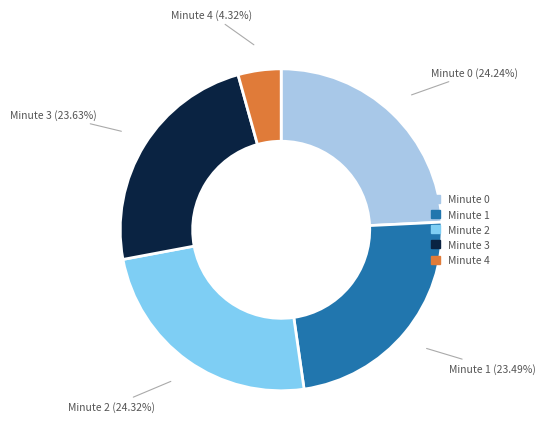

What percentage is the Minute 1 slice, to the nearest percent?

23%